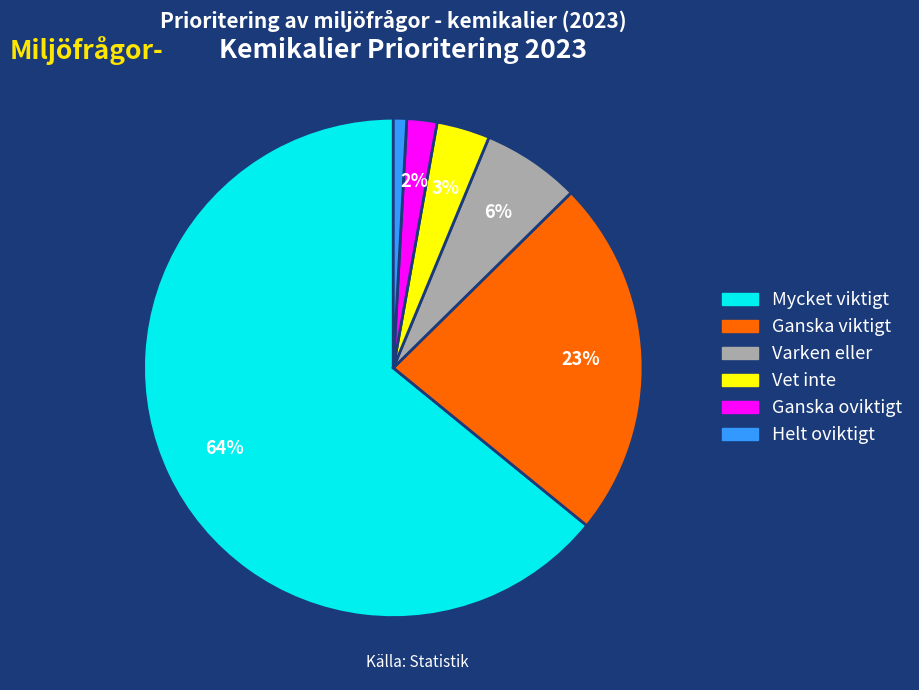

To the nearest percent, what is the difference between the Ganska viktigt and Varken eller slice percentages?

17%